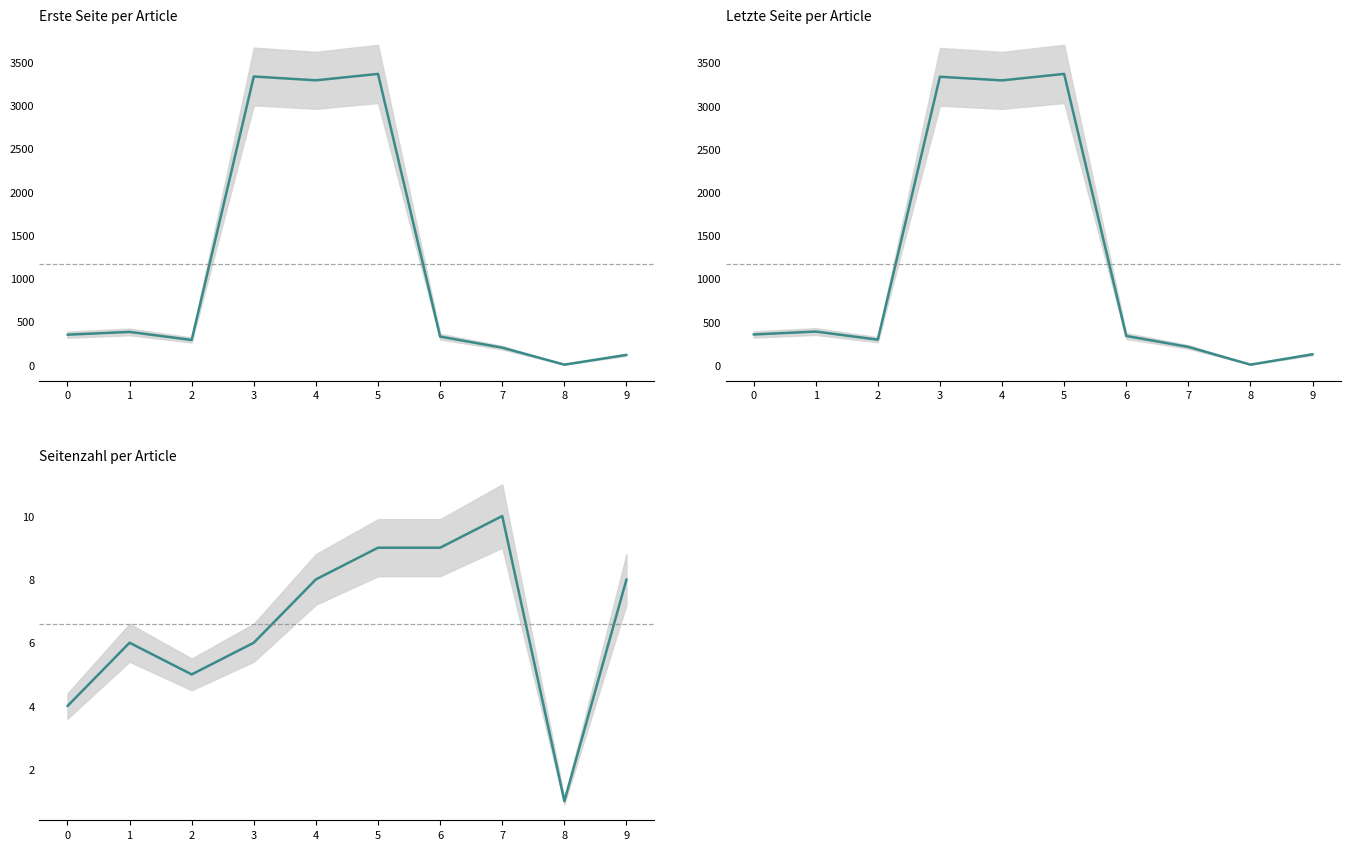

What is the value of the Erste Seite point at the 10th from the left?

119